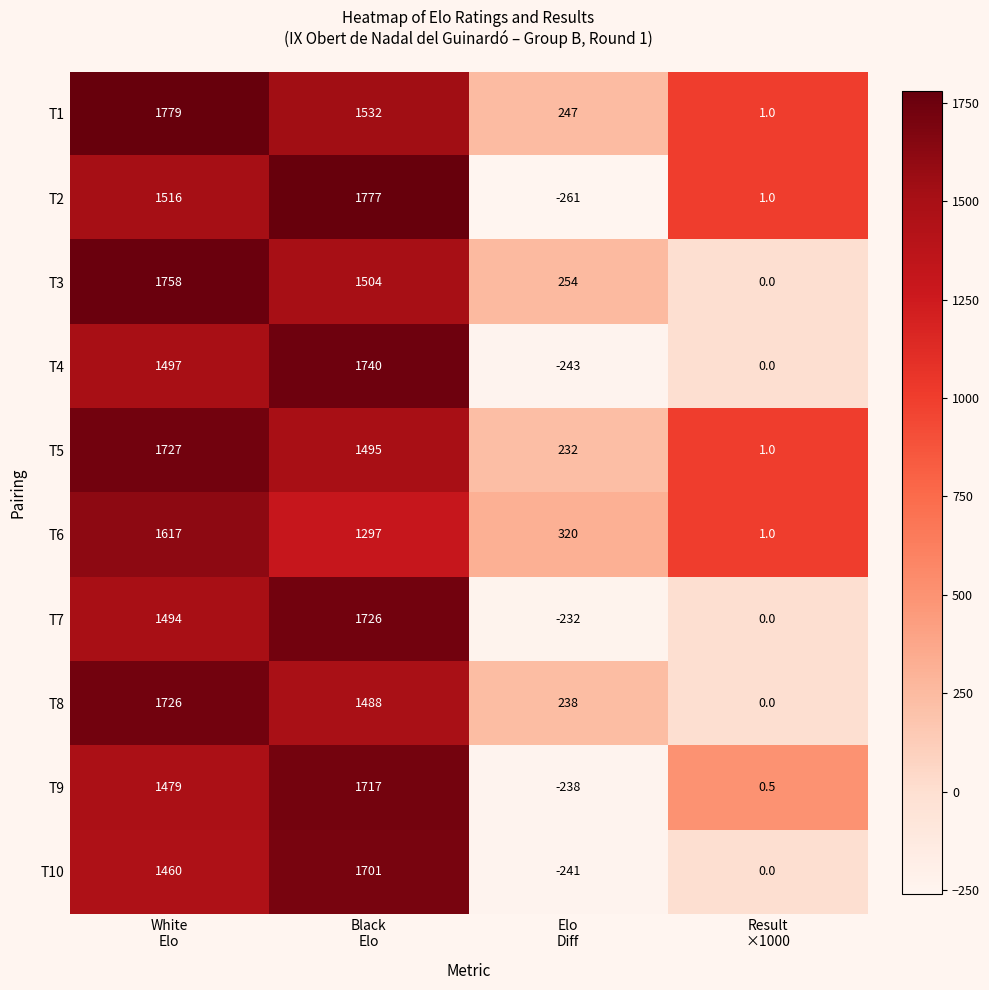

What is the sum of all T9 values?

2958.5